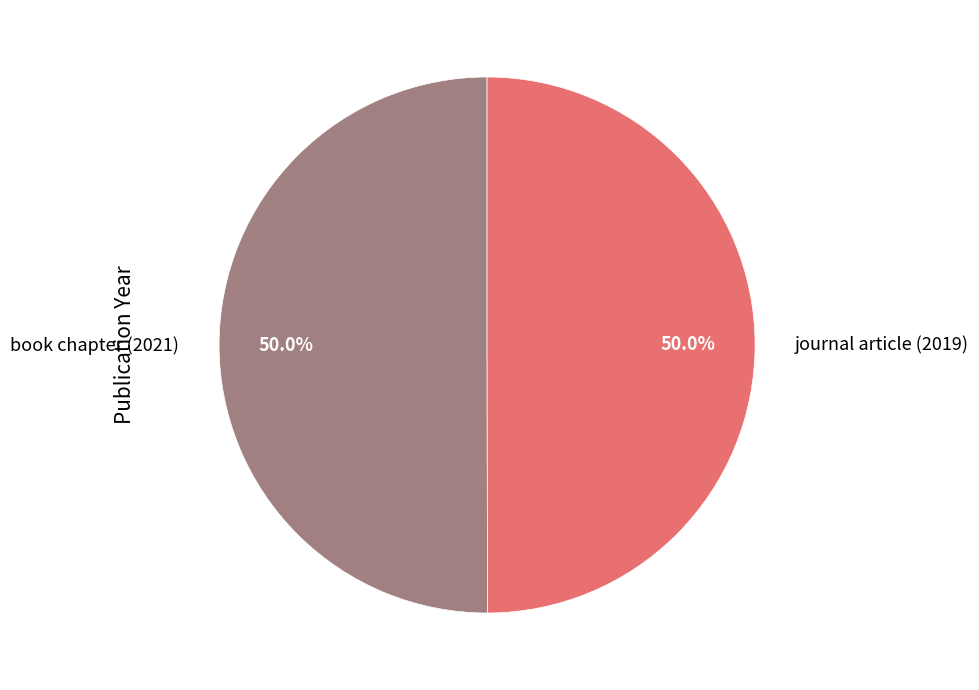

Approximately how many times larger is the value at book chapter (2021) compared to journal article (2019)?

1.0